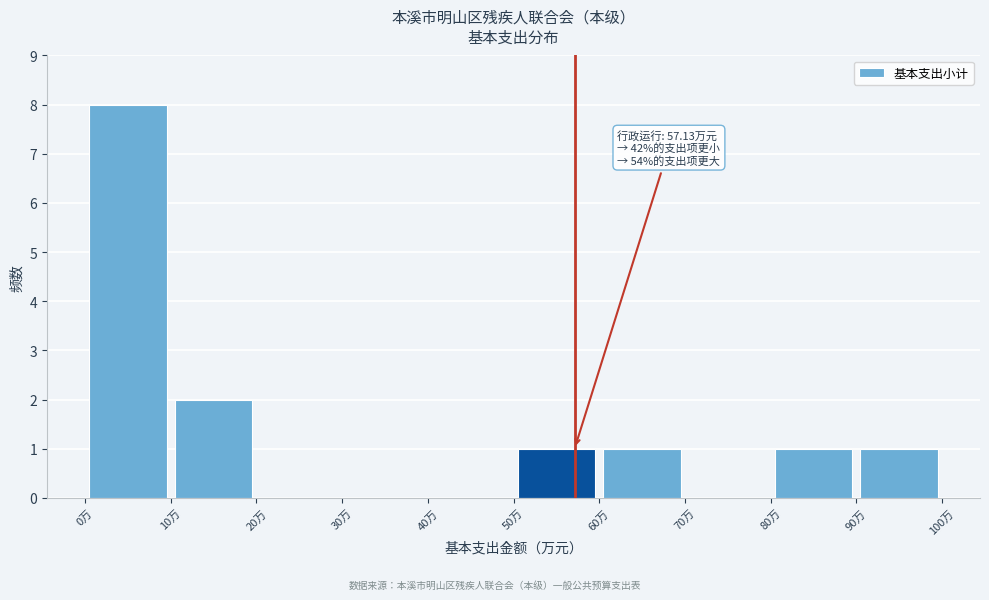

Over which range of the x-axis is the bar tallest?

0 to 10